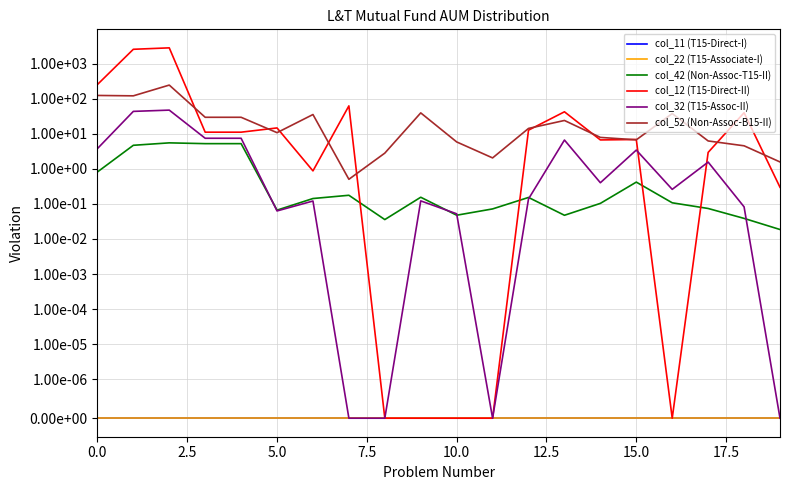

Is the value of col_22 (T15-Associate-I) at 0.0 greater than the value of col_11 (T15-Direct-I) at 19?

No